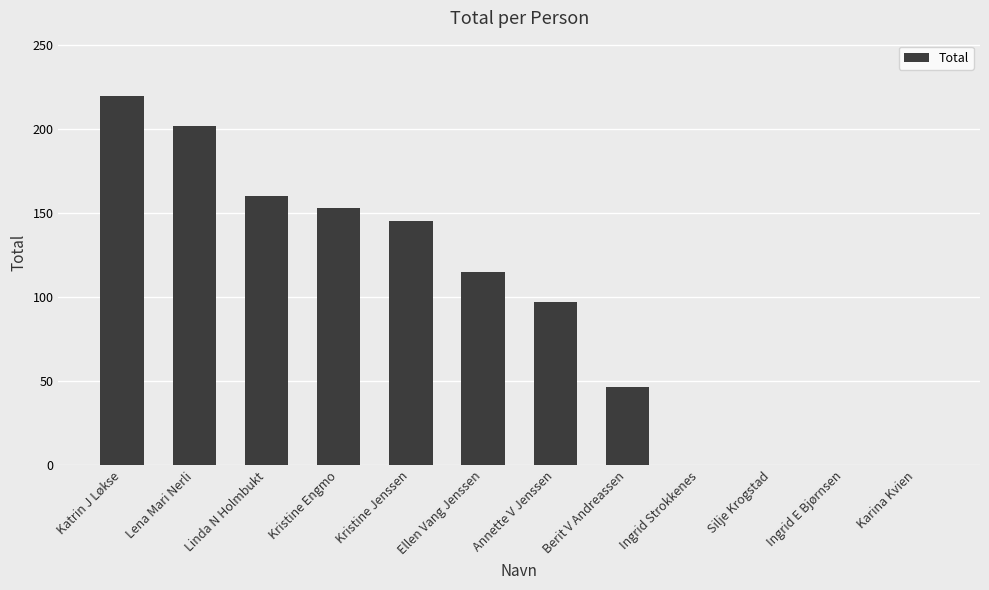

Are the bars horizontal?

No